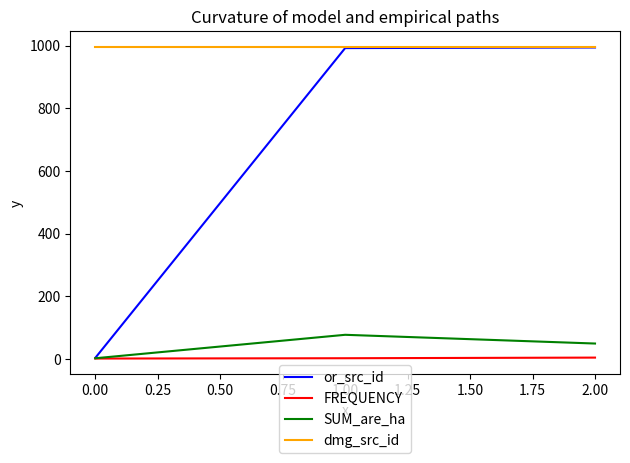

Is this an area chart (filled region under the line)?

No